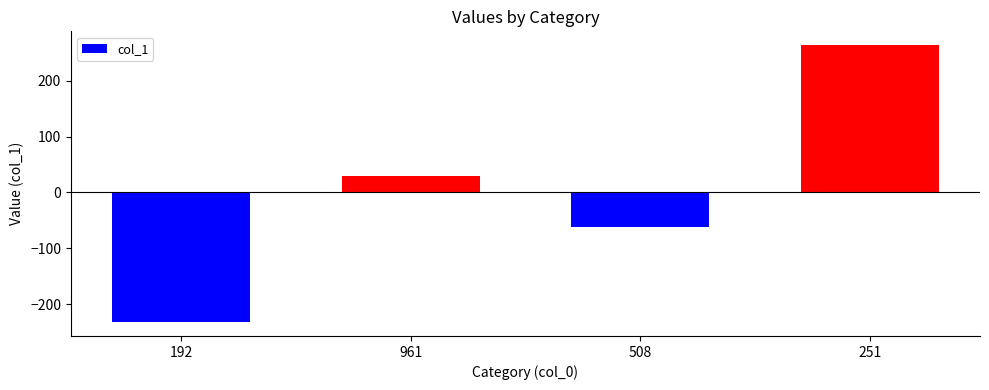

Are the bars grouped side by side (vs. stacked)?

No